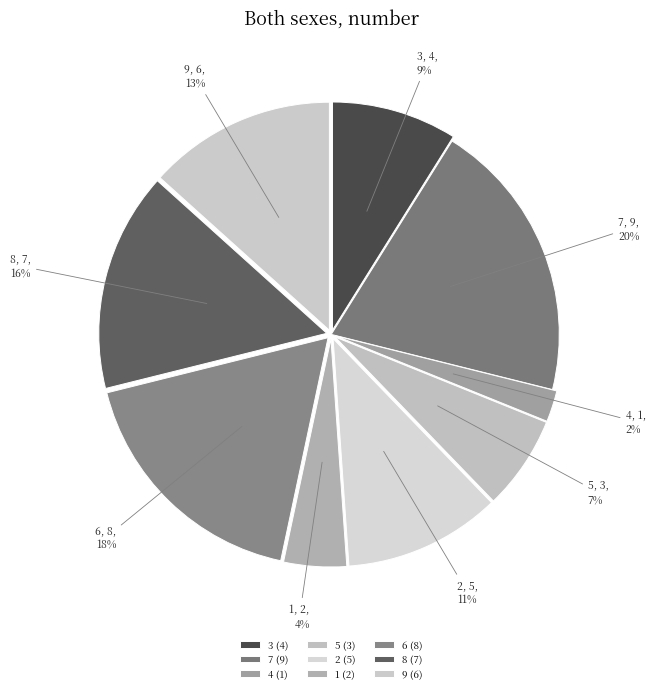

Does 3 account for over 50% of the chart?

No